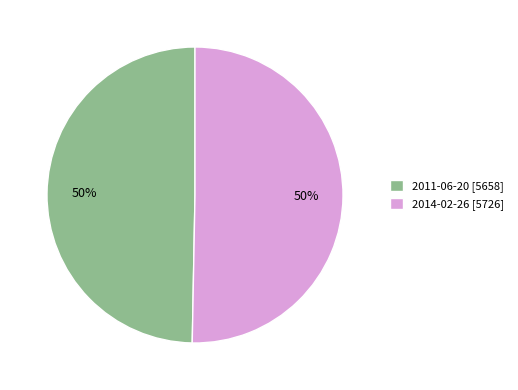

Combined, do 2014-02-26 [5726] and 2011-06-20 [5658] account for over 50%?

Yes